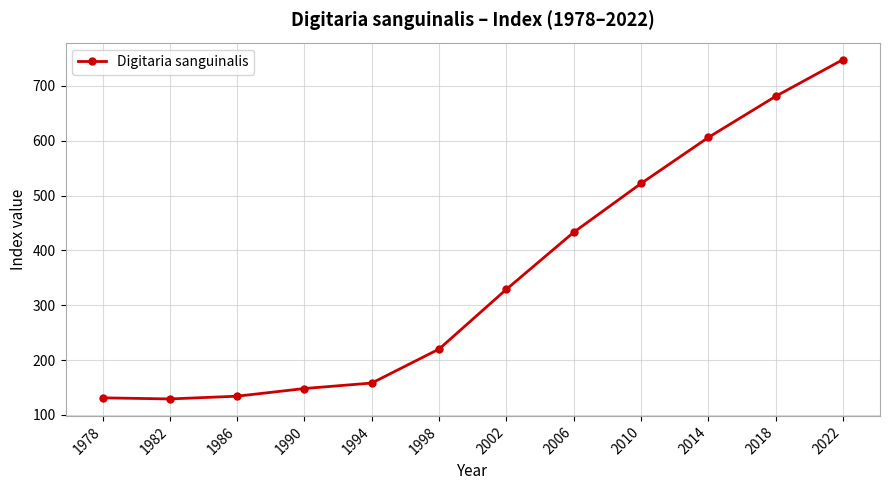

How many categories are shown in the chart?

12